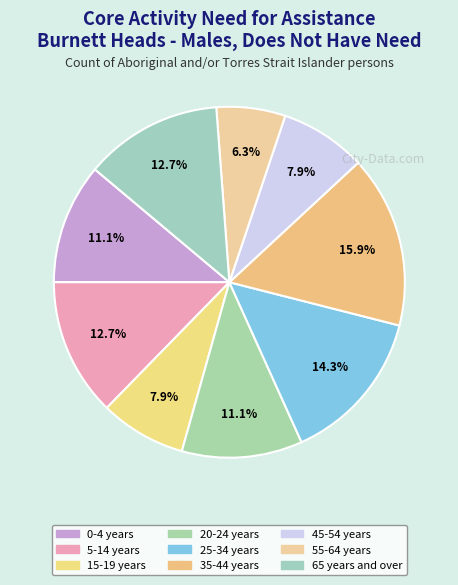

Is 45-54 years the majority of the pie?

No